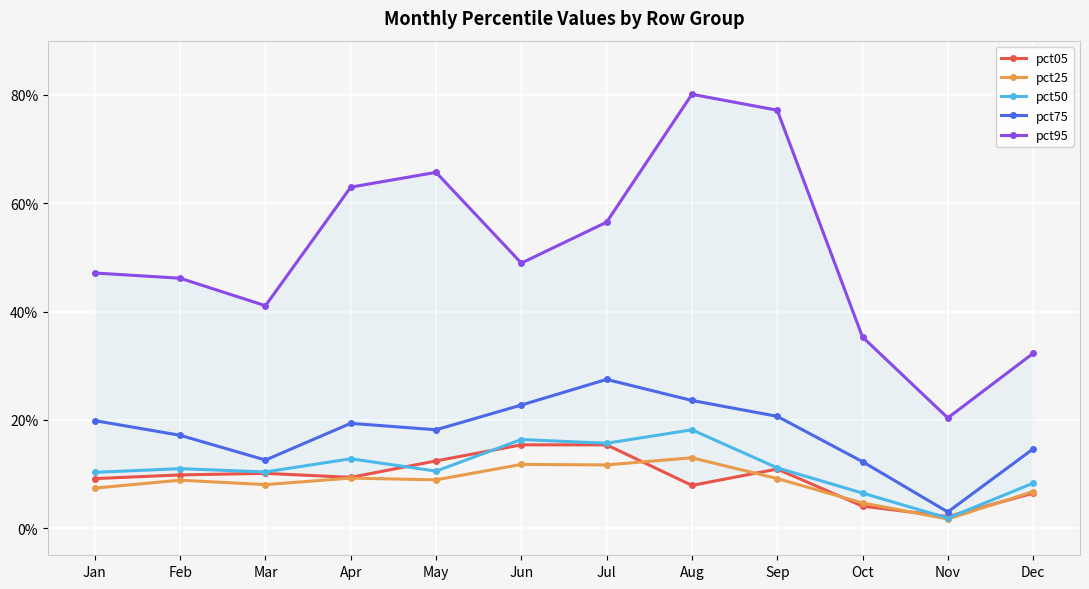

The value of pct50 at Apr is 0.1. True or false?

True